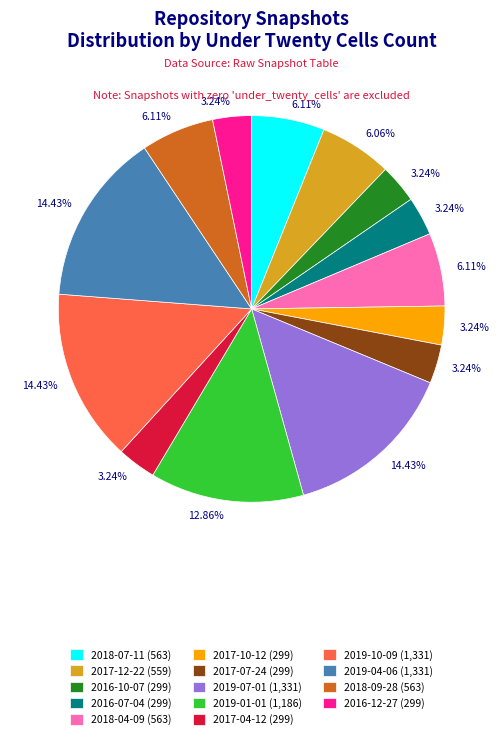

Does 2018-09-28 (563) represent more than half of the total?

No